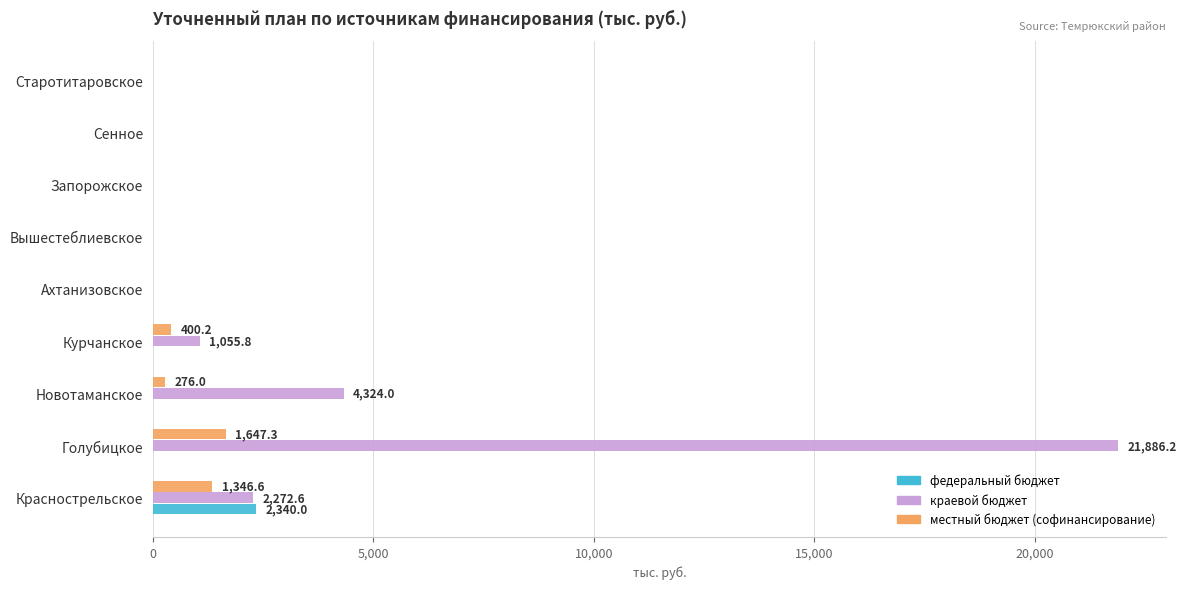

At which category is the sum across all series the highest?

Голубицкое